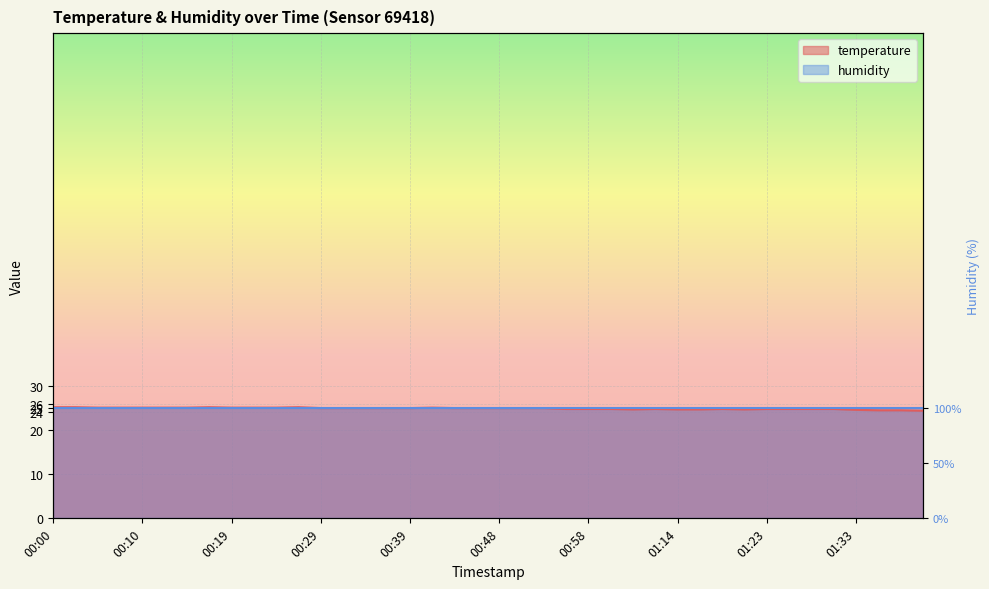

True or false: there are more than 1 points higher than both neighbors.

True